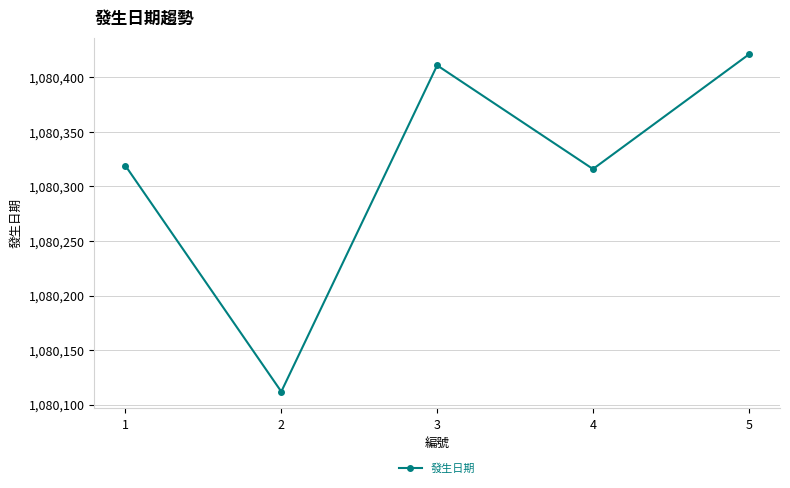

What is the value of the 3rd point from the left?

1080411